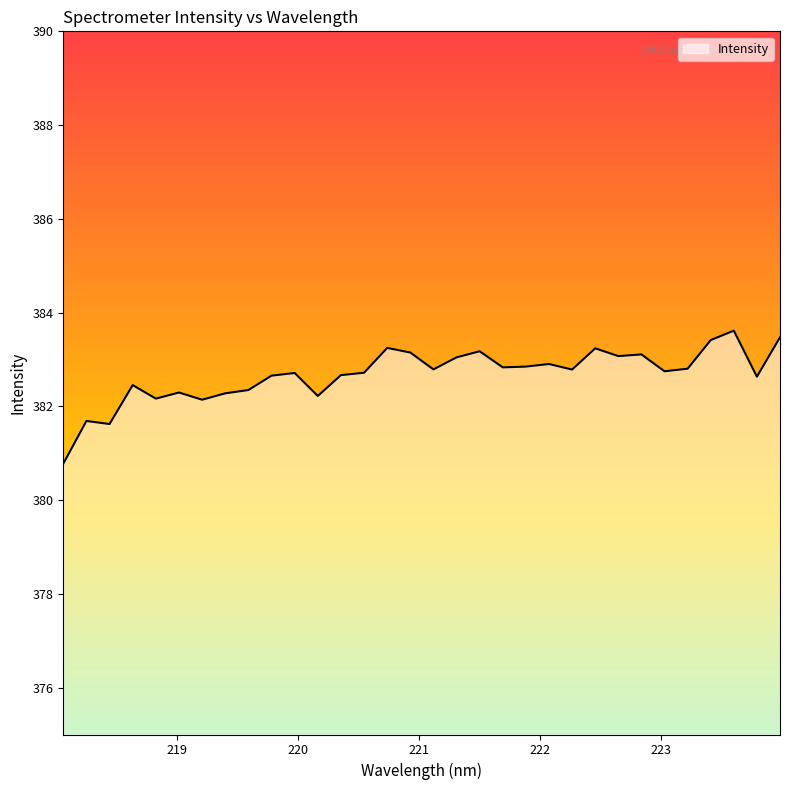

What is the difference between the maximum and minimum values?

2.8